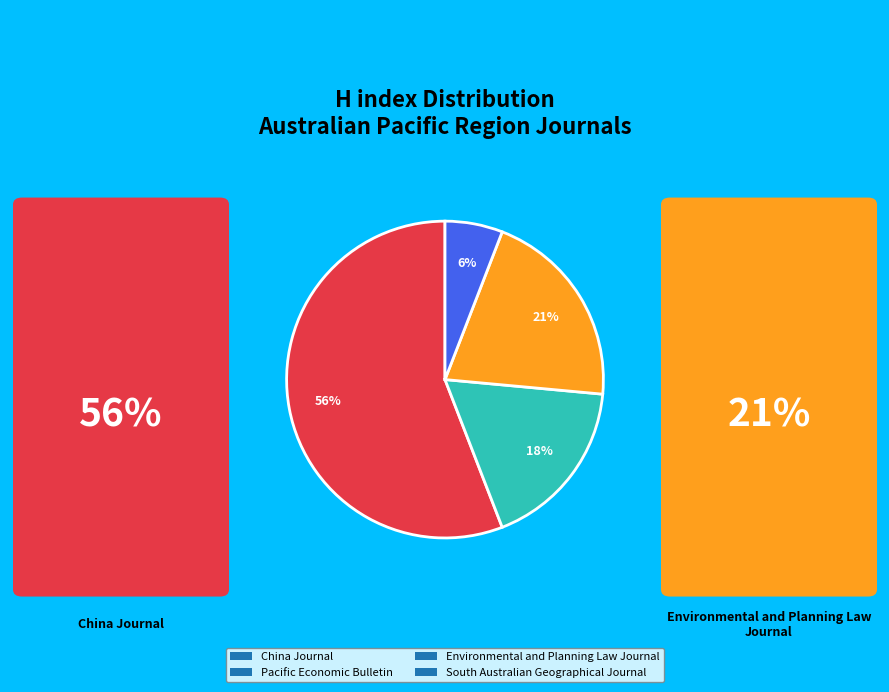

Rank the categories by value from highest to lowest.

China Journal, Environmental and Planning Law Journal, Pacific Economic Bulletin, South Australian Geographical Journal